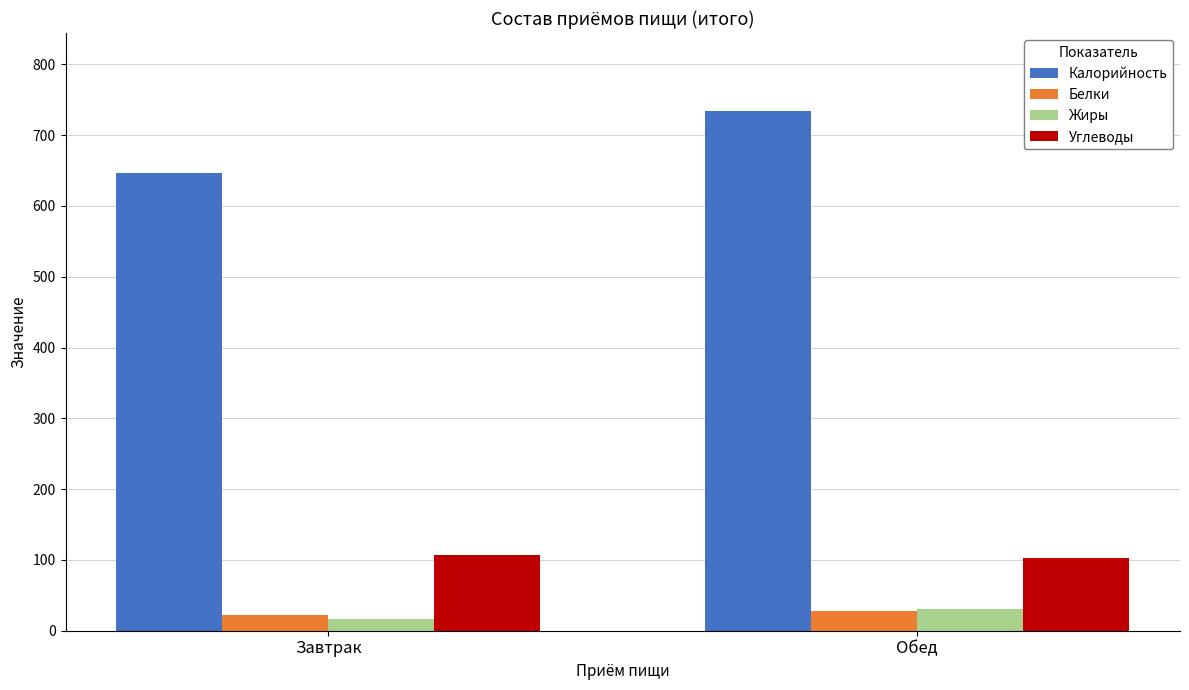

What is the average value of the Жиры series?

23.5